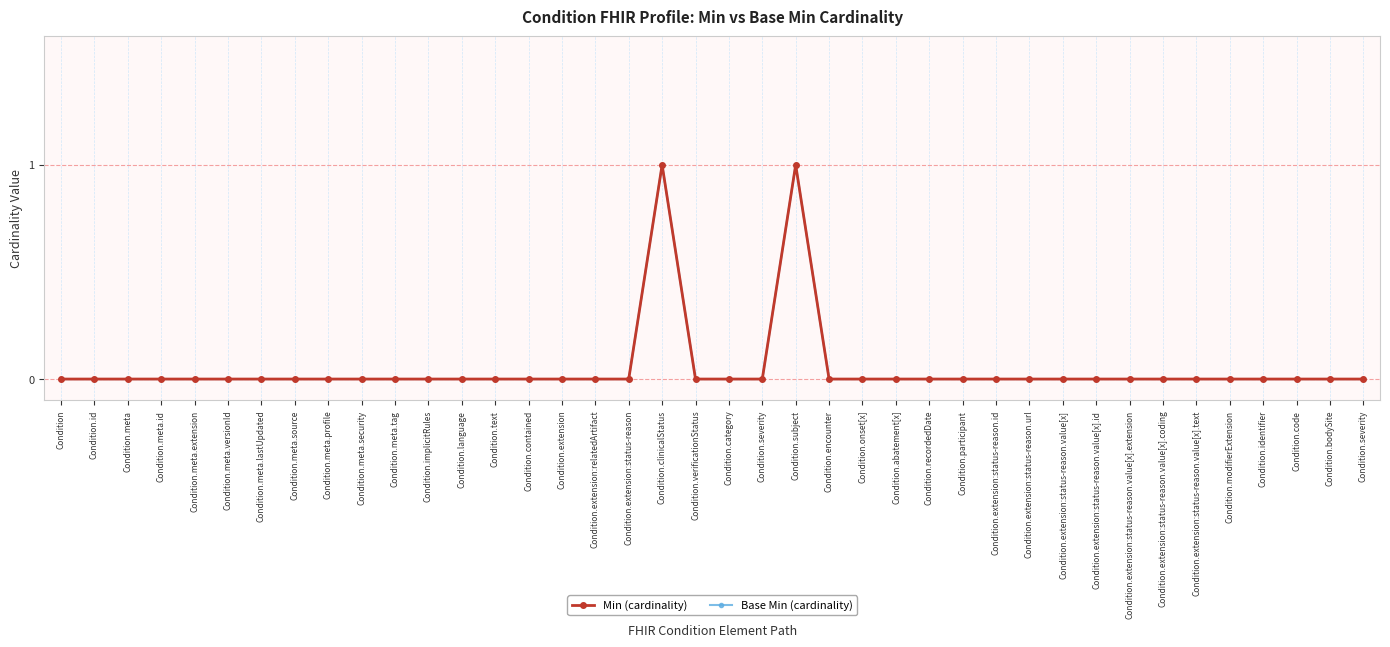

Which series has the widest spread of values?

Min (cardinality)